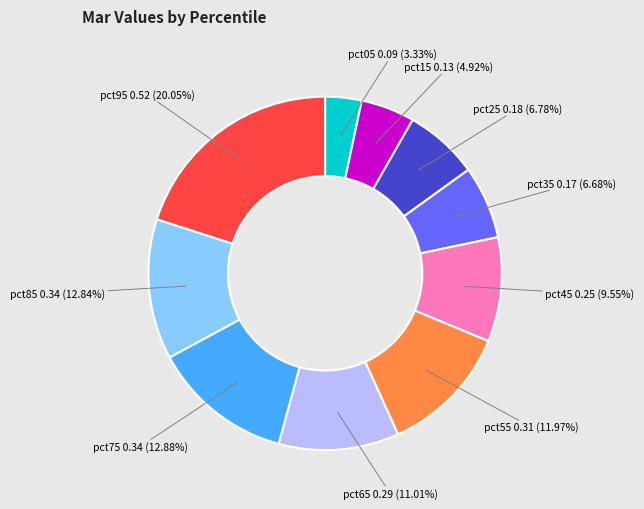

Is there a majority slice in this chart?

No